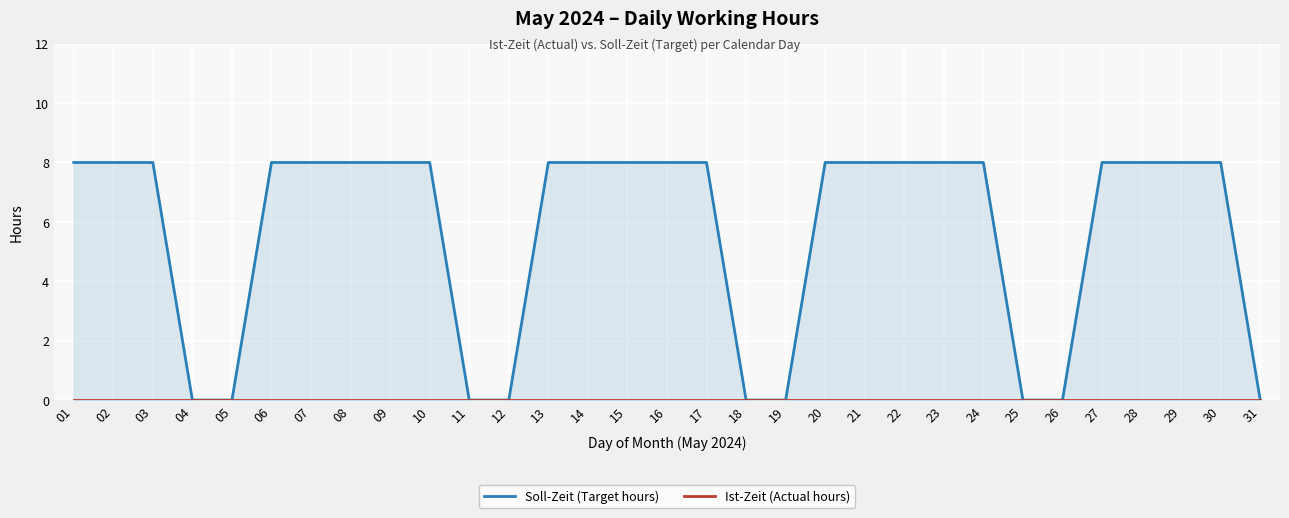

List the series in order of their peak value, lowest first.

Ist-Zeit (Actual hours), Soll-Zeit (Target hours)